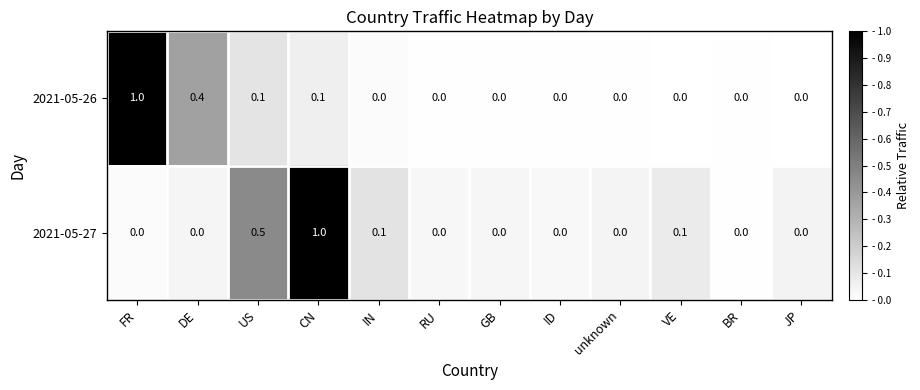

Rank the series by their average value, from highest to lowest.

2021-05-27, 2021-05-26